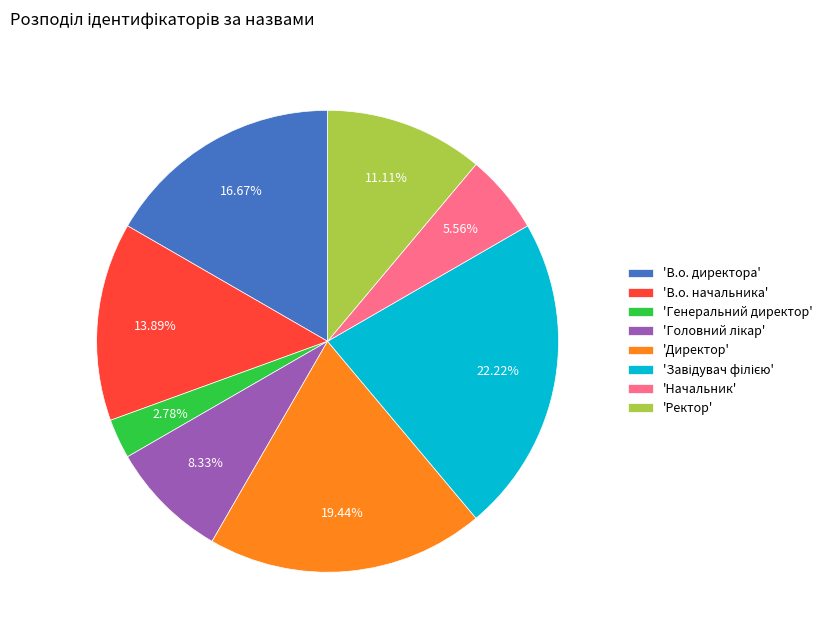

Is 'В.о. директора' the majority of the pie?

No